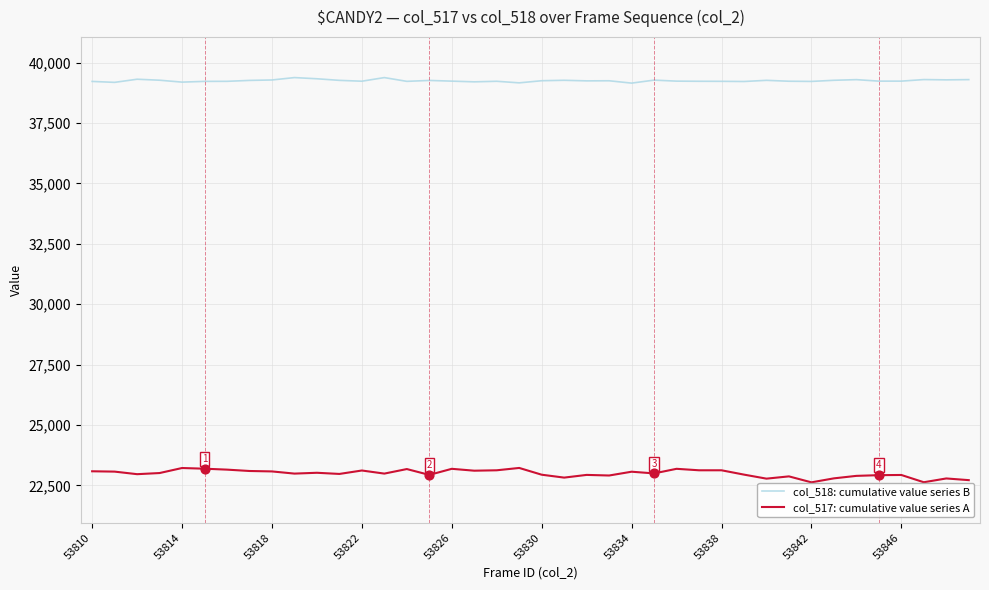

Which series has the largest total across all categories?

col_518: cumulative value series B